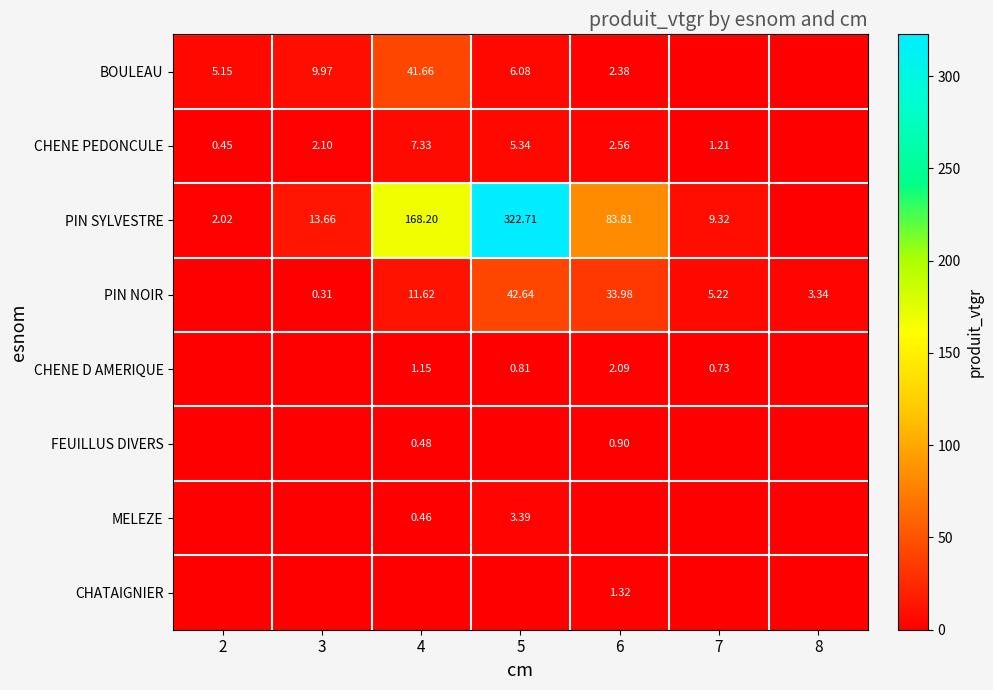

Is the value of CHENE PEDONCULE at 7 greater than the value of BOULEAU at 5?

No